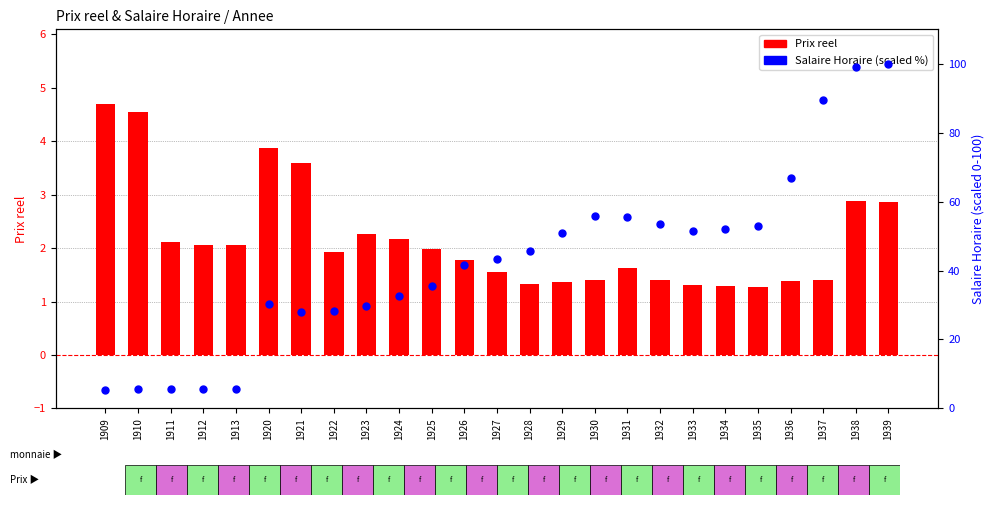

Which series contains the highest Y value?

Salaire Horaire (scaled %)